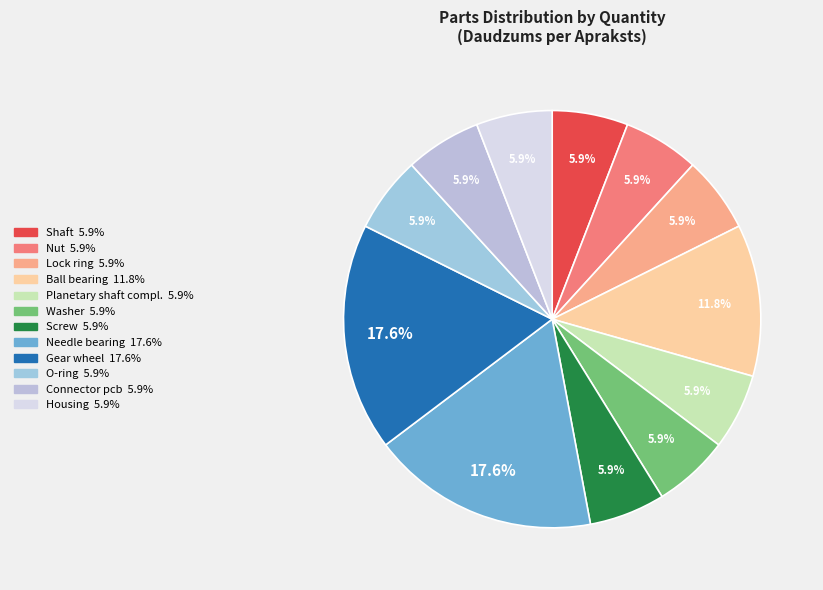

To the nearest percent, what is the difference between the largest and smallest slice percentages?

12%